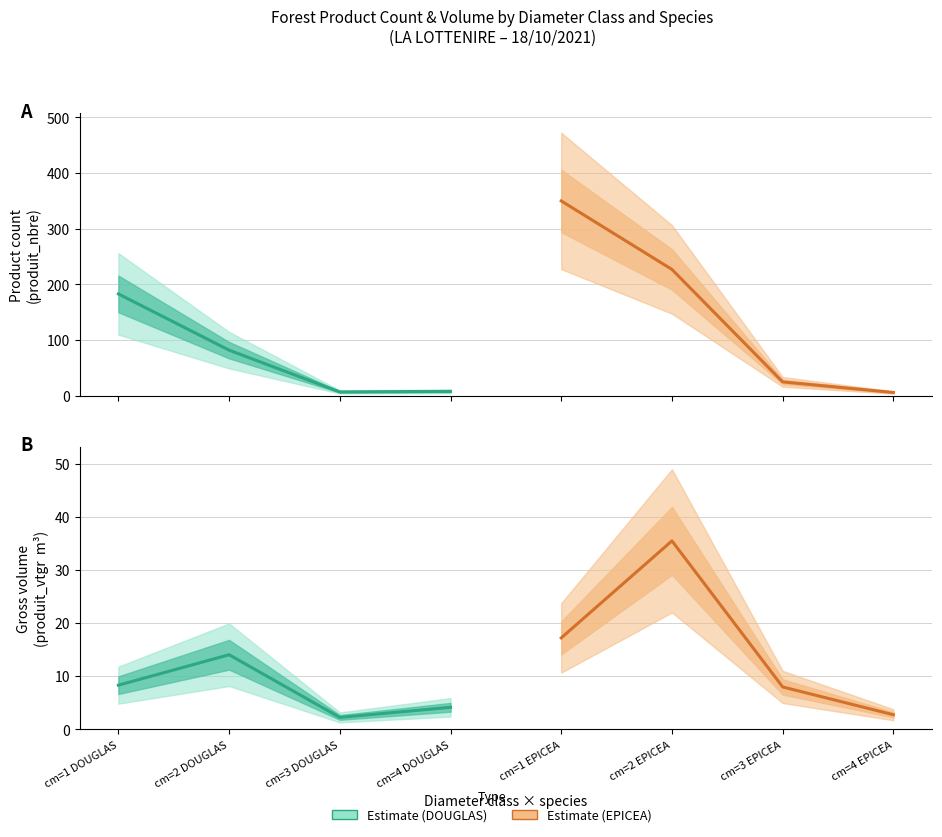

How many lines are shown in the chart?

2